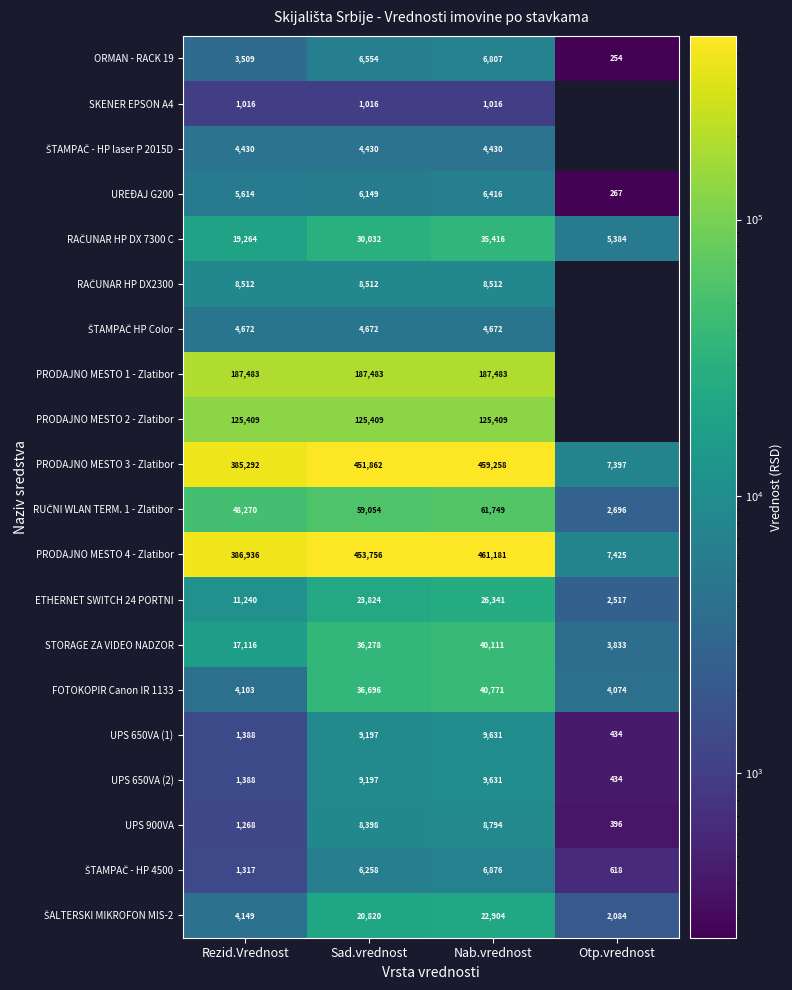

At which label is FOTOKOPIR Canon IR 1133 closest to 22422?

Sad.vrednost